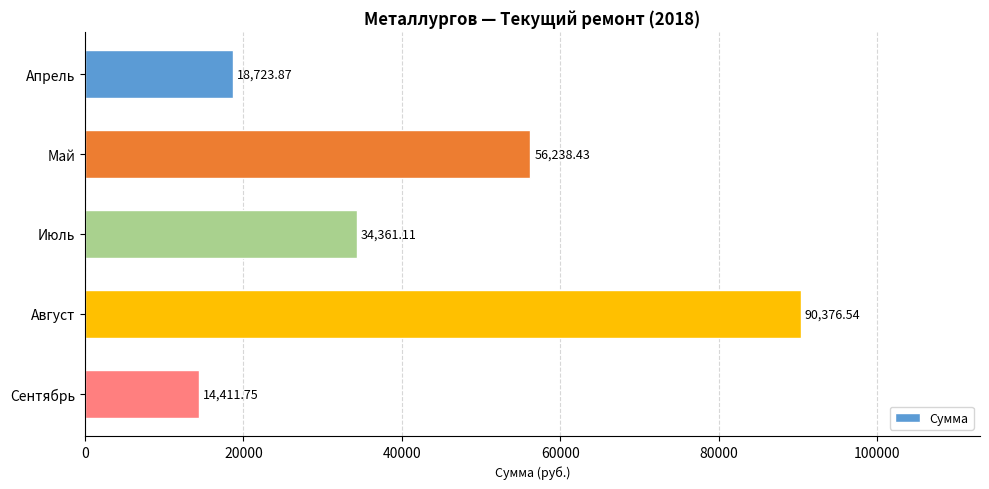

What is the average value?

42822.3